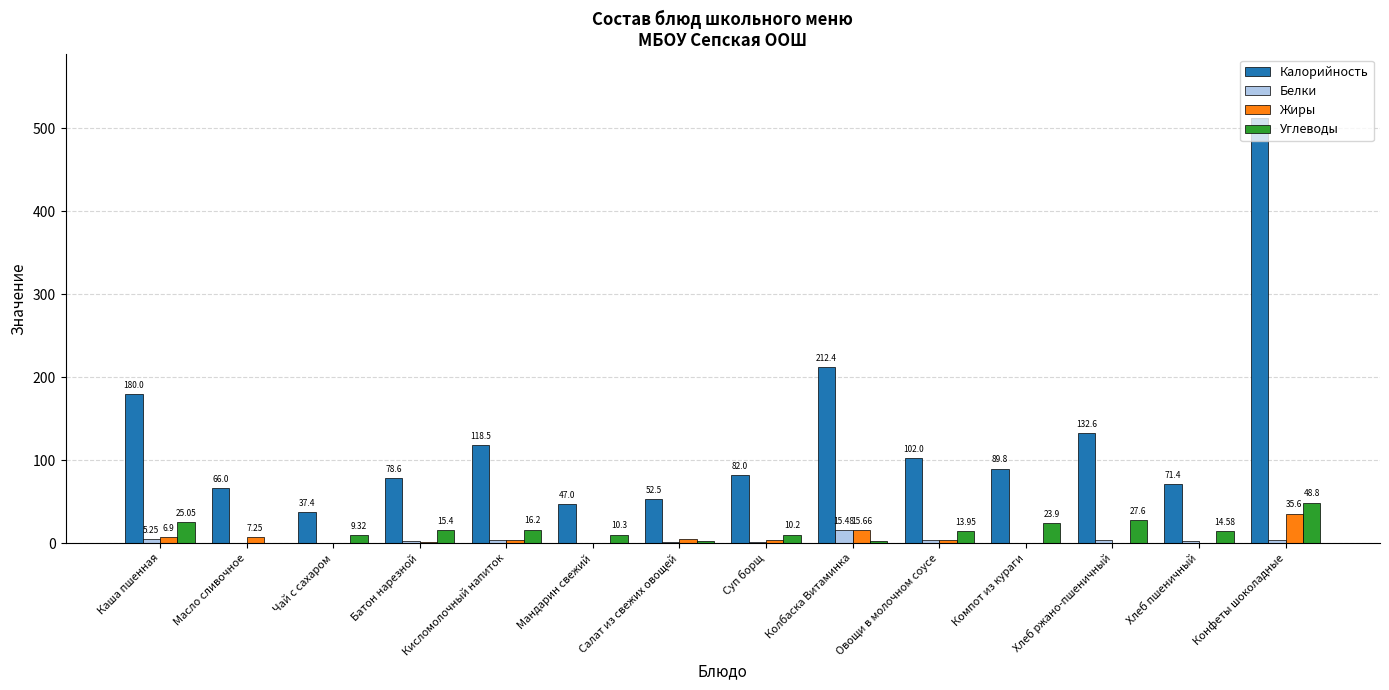

At which category is the sum across all series the highest?

Конфеты шоколадные